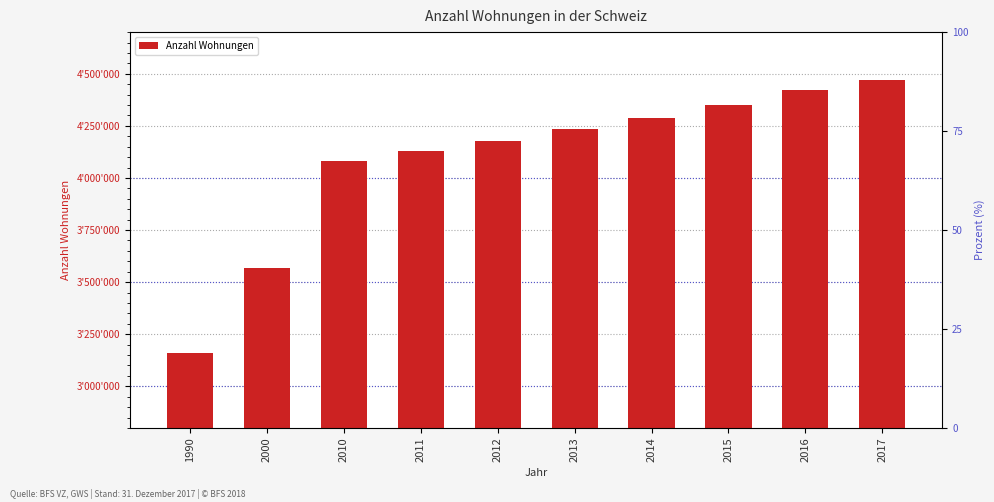

Between 2014 and 2011, which is larger?

2014